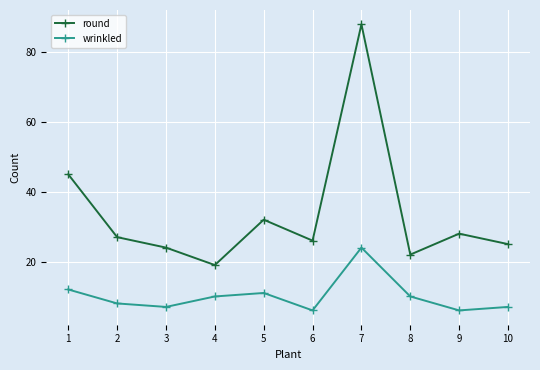

True or false: round and wrinkled cross at least once.

False